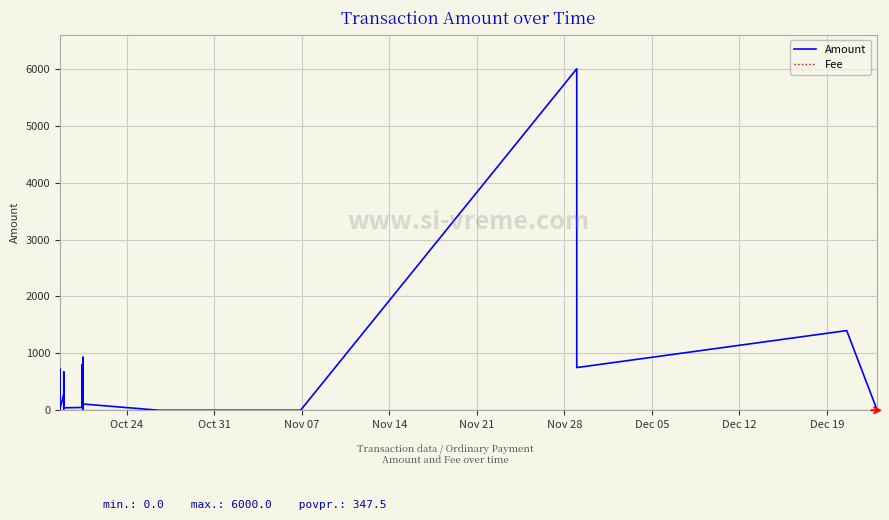

Is it true that Amount equals 3485.7 at 35?

False